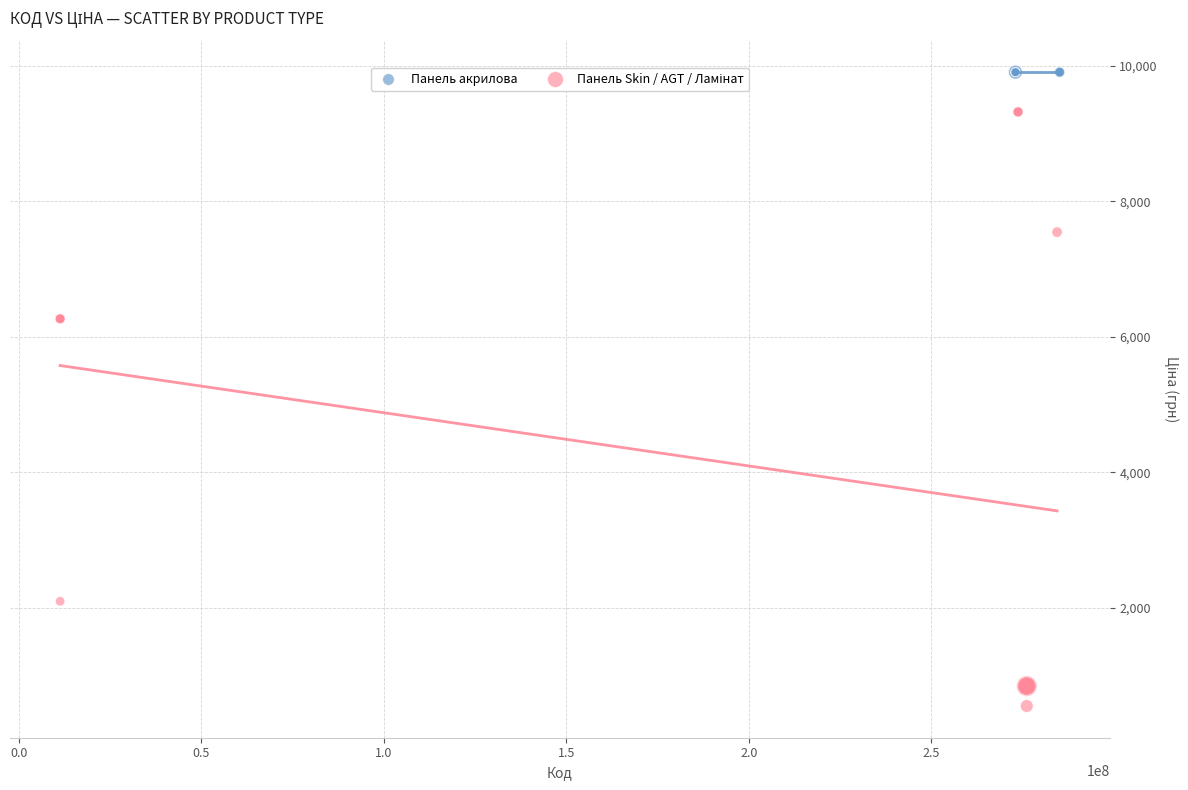

Which series reaches the maximum Y coordinate?

Панель акрилова